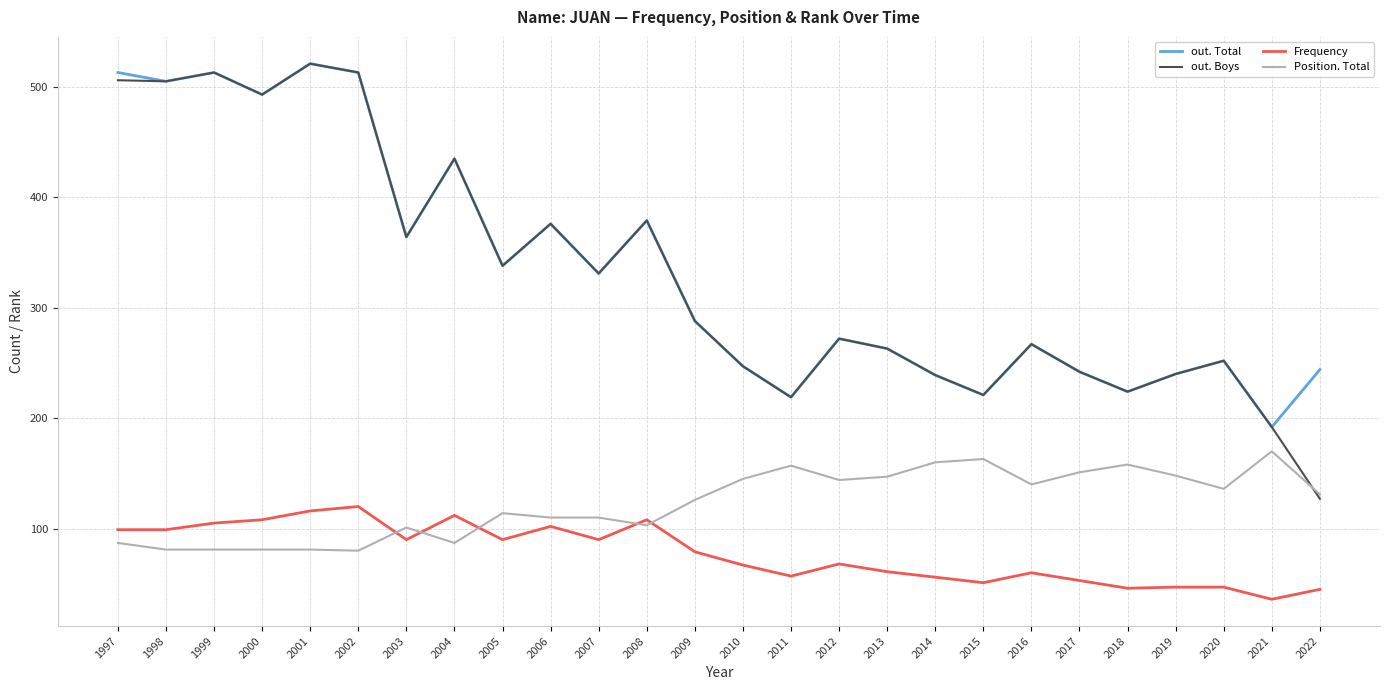

The out. Boys series shows 648 at 2008. True or false?

False